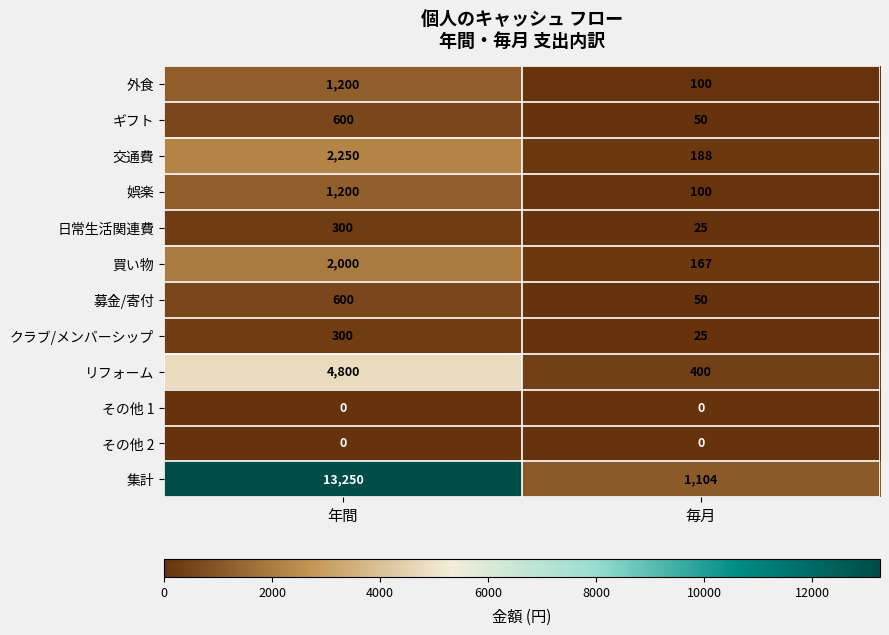

Count the number of categories in the chart.

2